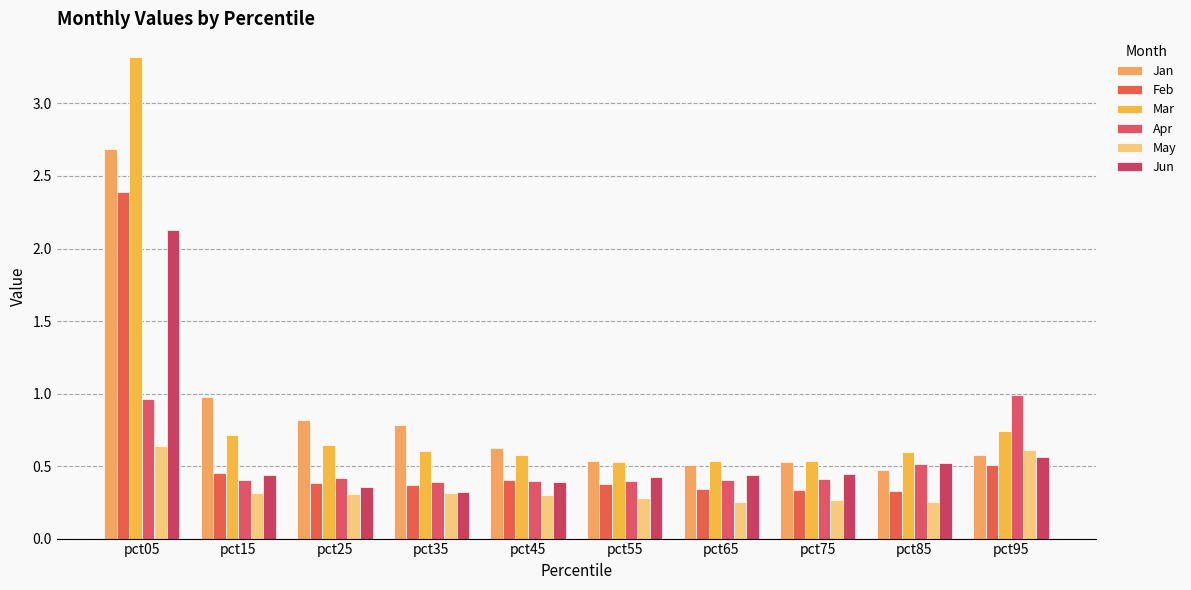

What is the maximum value shown in the chart?

3.3